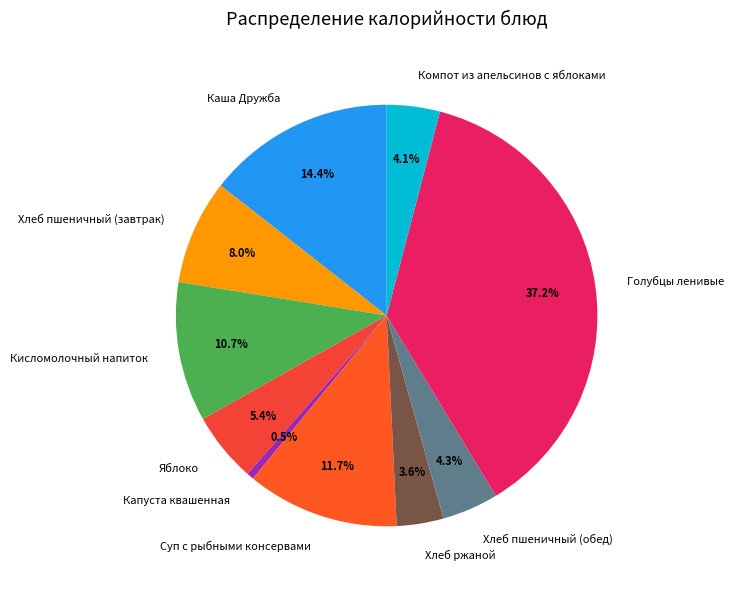

True or false: Кисломолочный напиток accounts for 11% of the total.

True